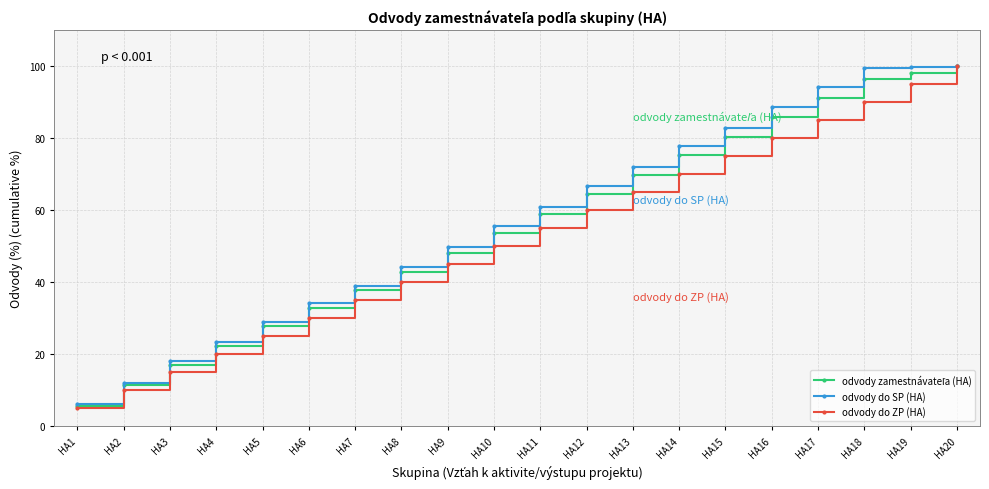

Between HA11 and HA19, which series saw the biggest shift?

odvody do ZP (HA)